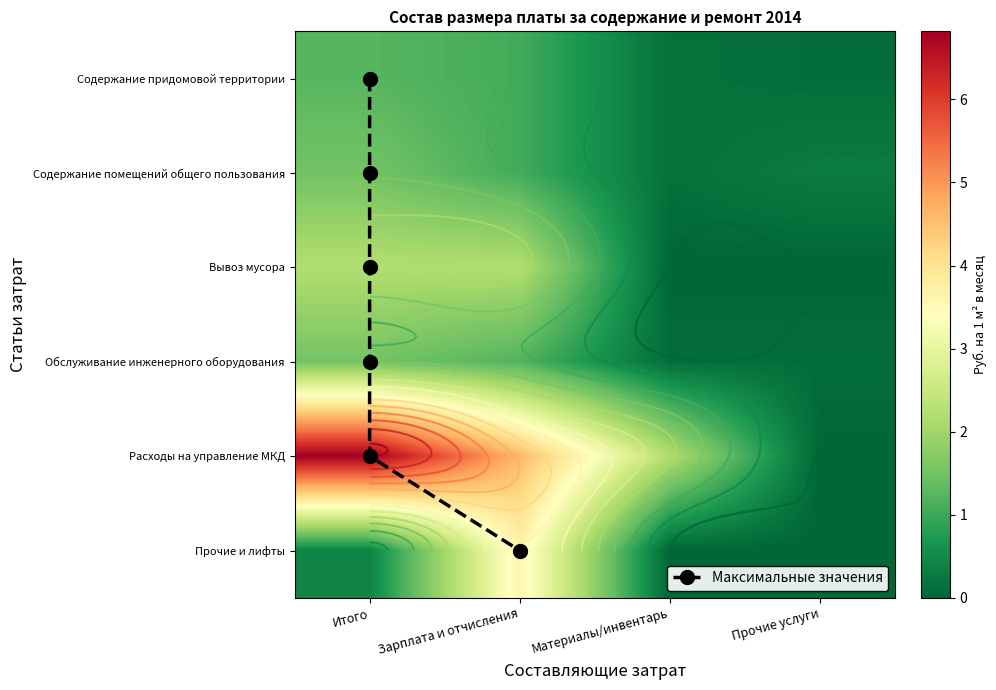

How many values in the Расходы на управление МКД series exceed 4?

2